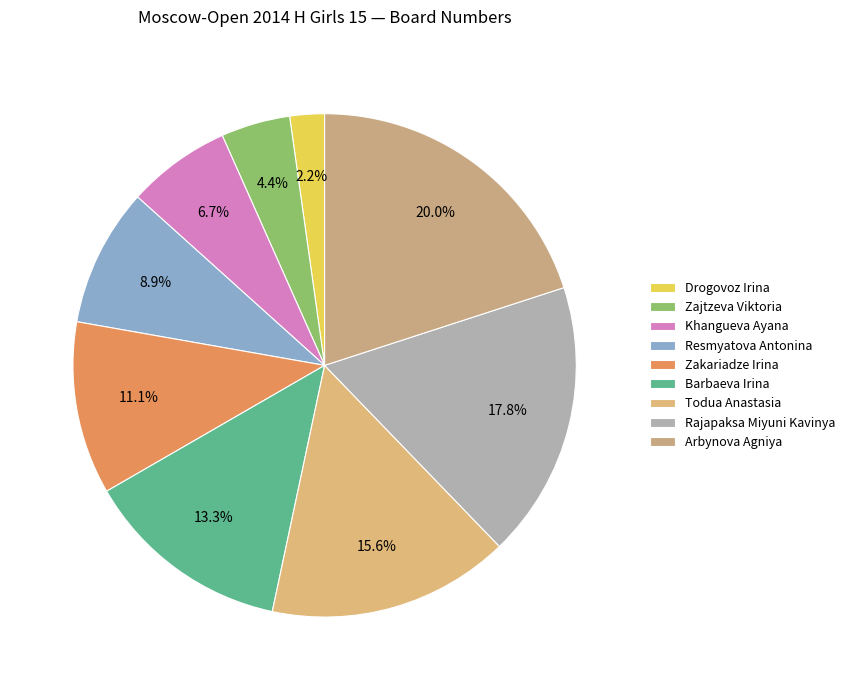

What percentage is the Barbaeva Irina slice, to the nearest percent?

13%